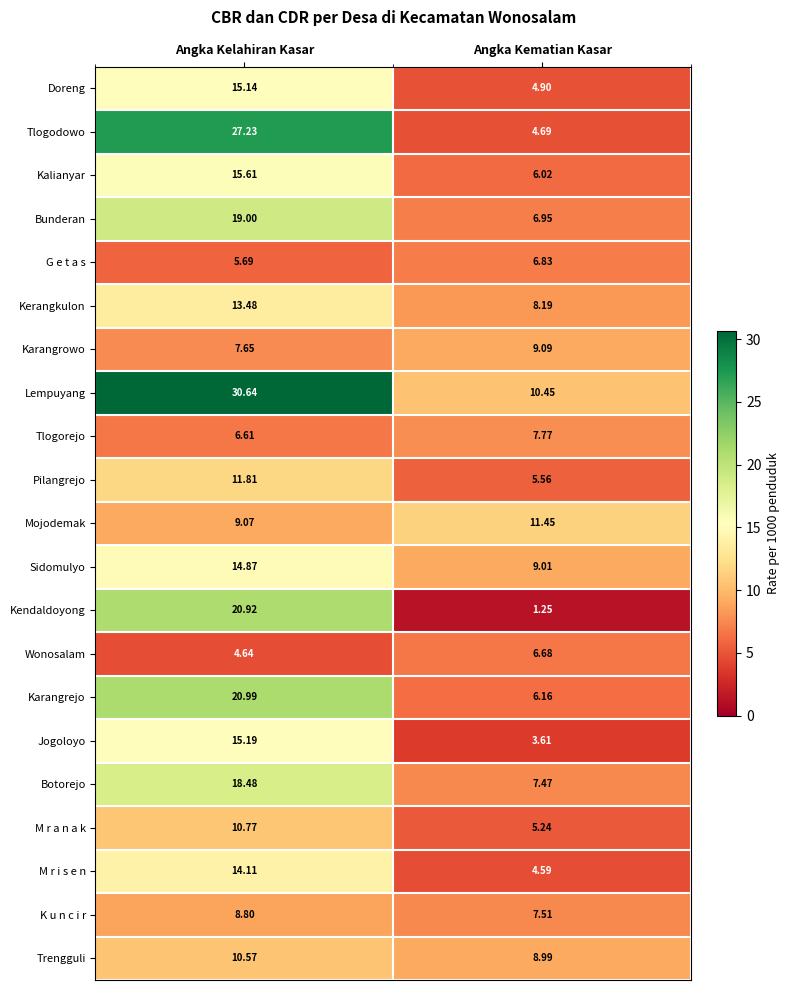

At which category is the sum across all series the highest?

Angka Kelahiran Kasar